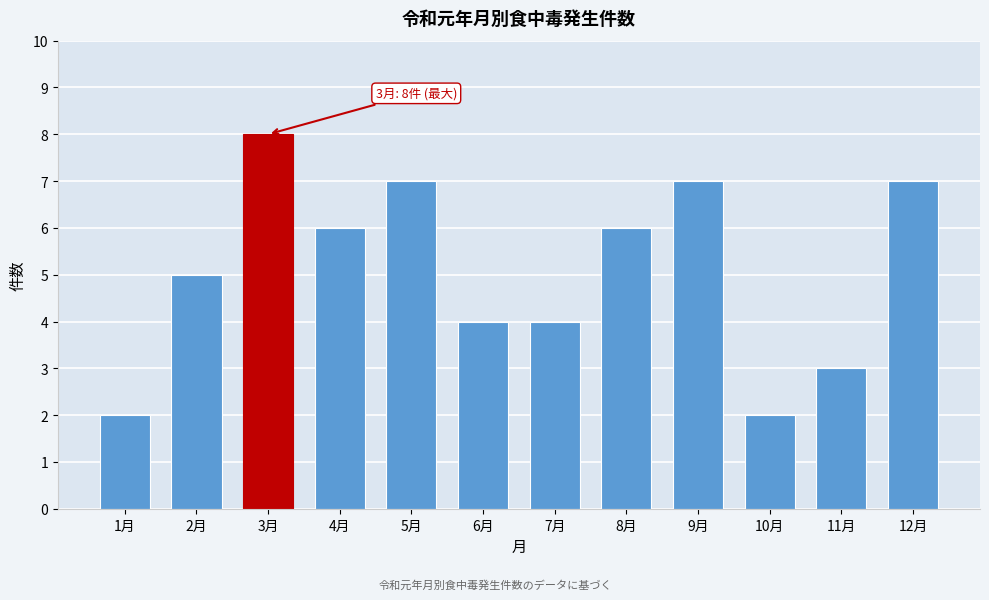

Reading right to left, list all the values displayed in this chart.

7	3	2	7	6	4	4	7	6	8	5	2